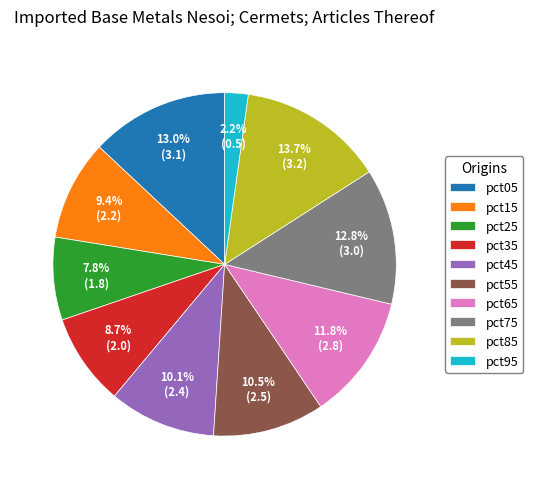

Count the number of slices in the pie.

10